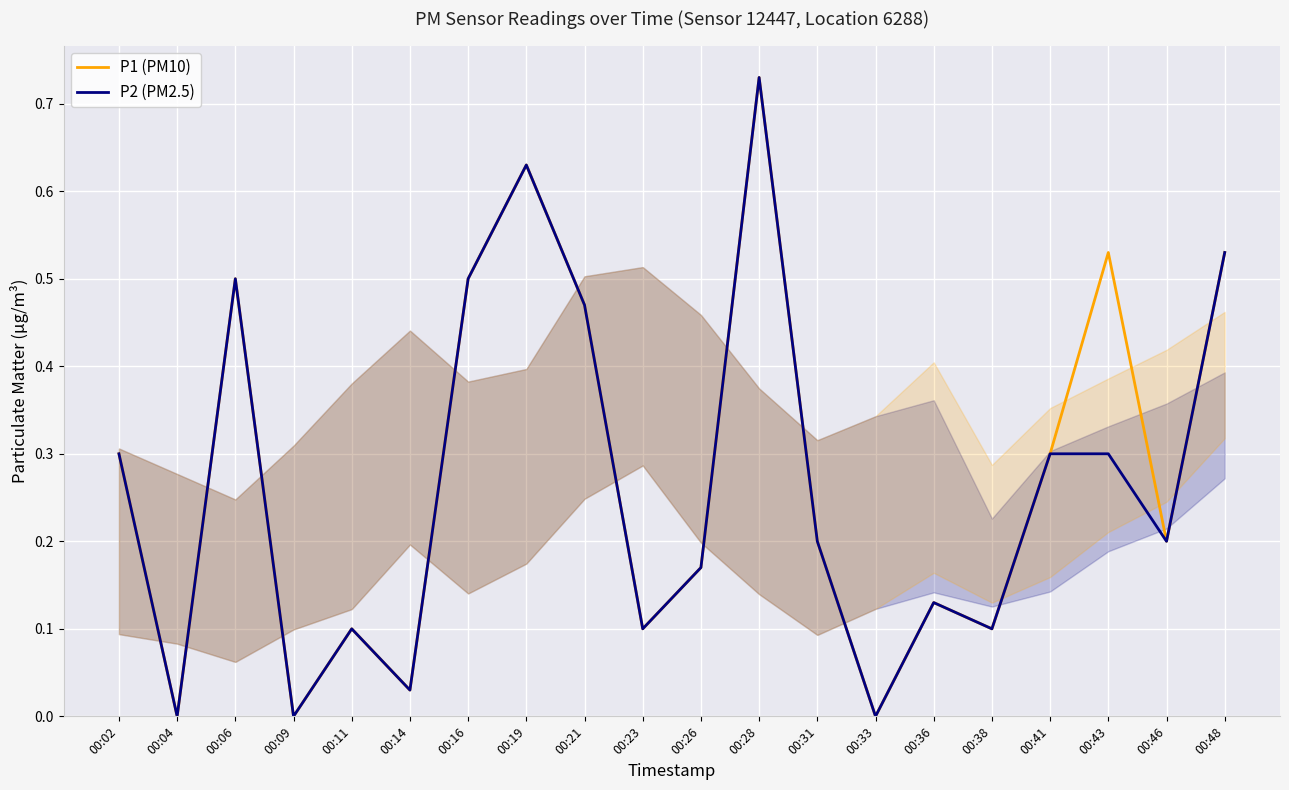

True or false: P1 (PM10) and P2 (PM2.5) intersect in this chart.

False